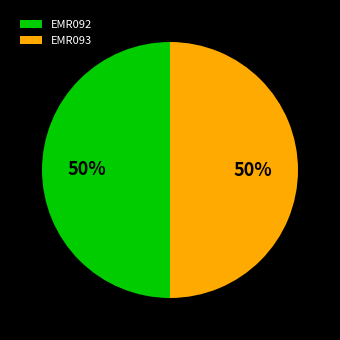

How many slices are in this pie chart?

2